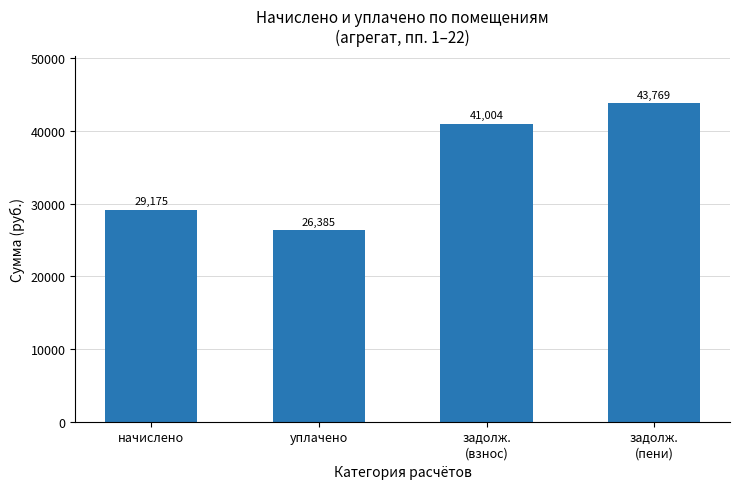

What is the label of the 1st bar from the left?

начислено